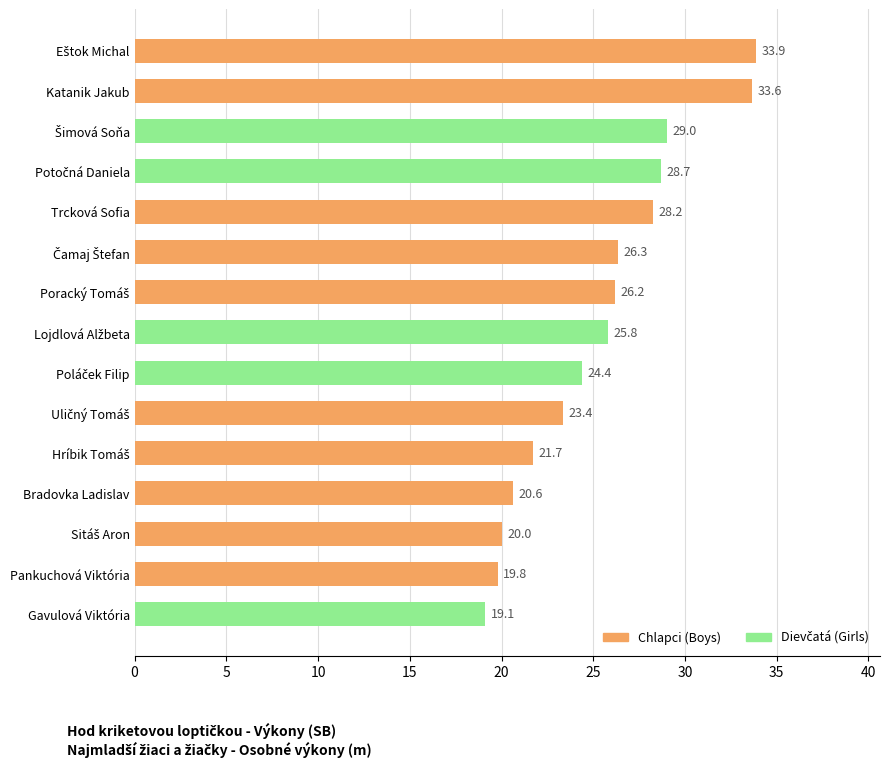

Are the bars horizontal?

Yes